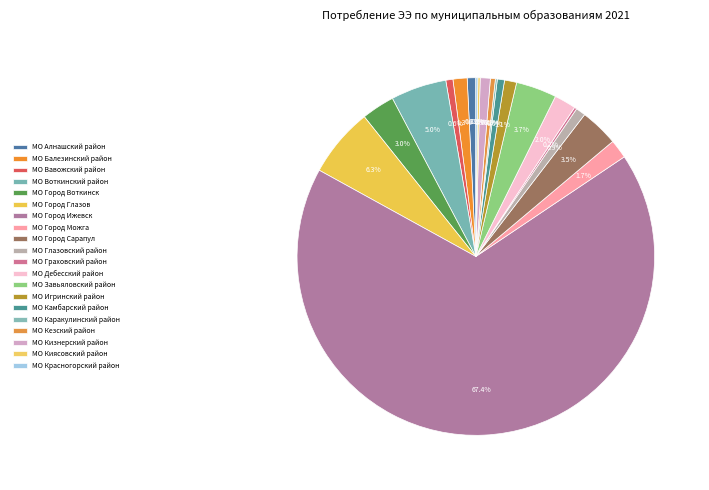

Which slice is the largest?

МО Город Ижевск